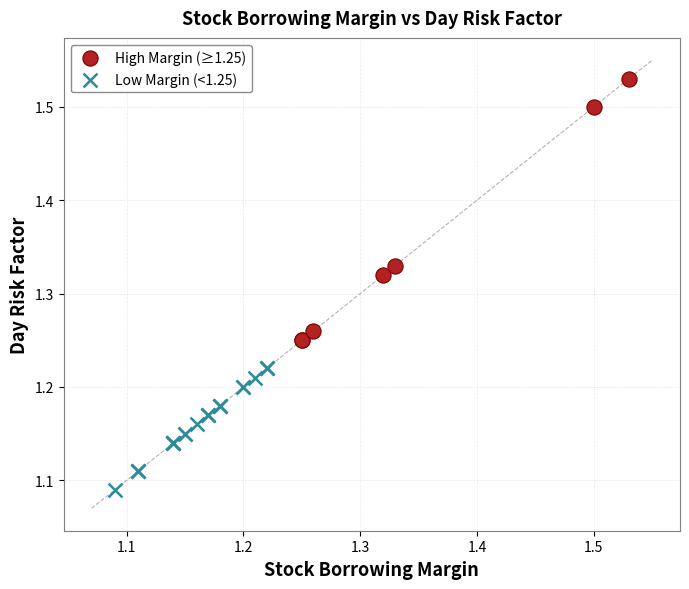

Which series contains the lowest Y value?

Low Margin (<1.25)